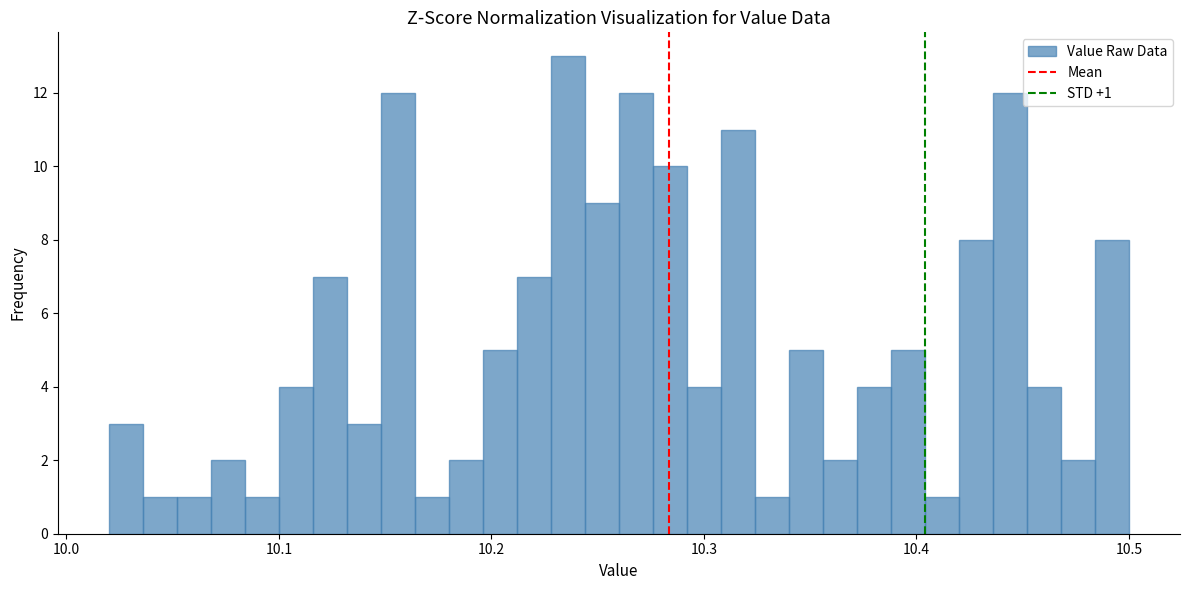

Read against the x-axis, roughly where is the centre of the tallest bar?

10.24